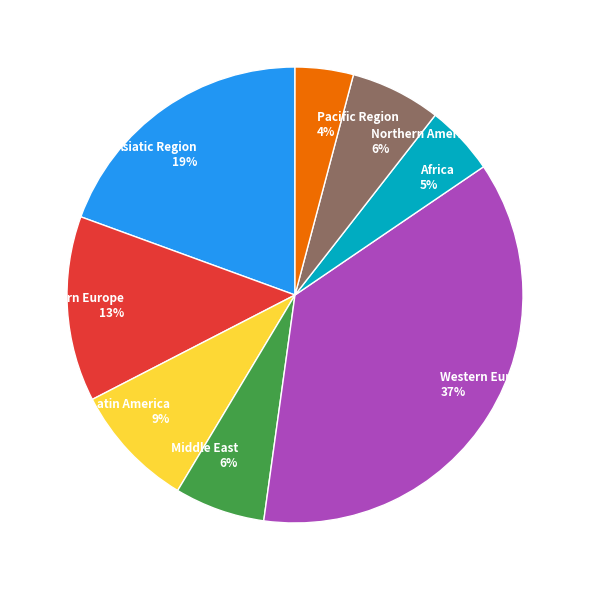

Does Northern America account for over 50% of the chart?

No